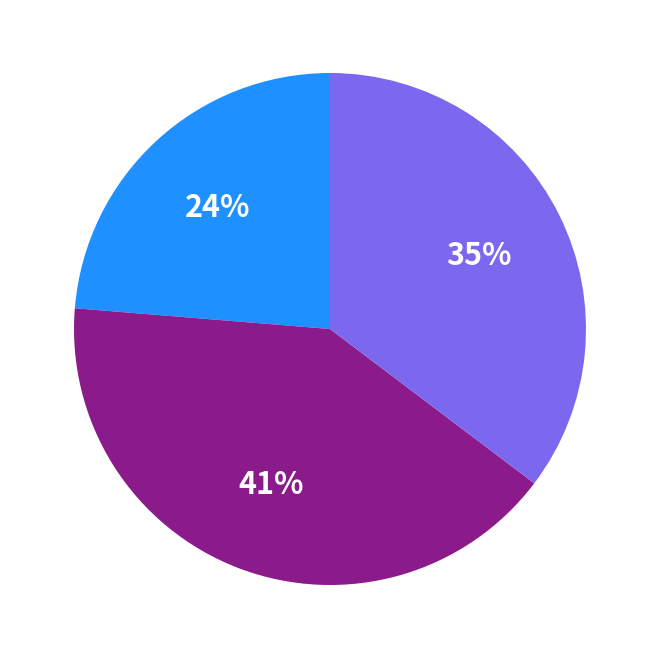

To the nearest percent, what is the average slice percentage?

33%